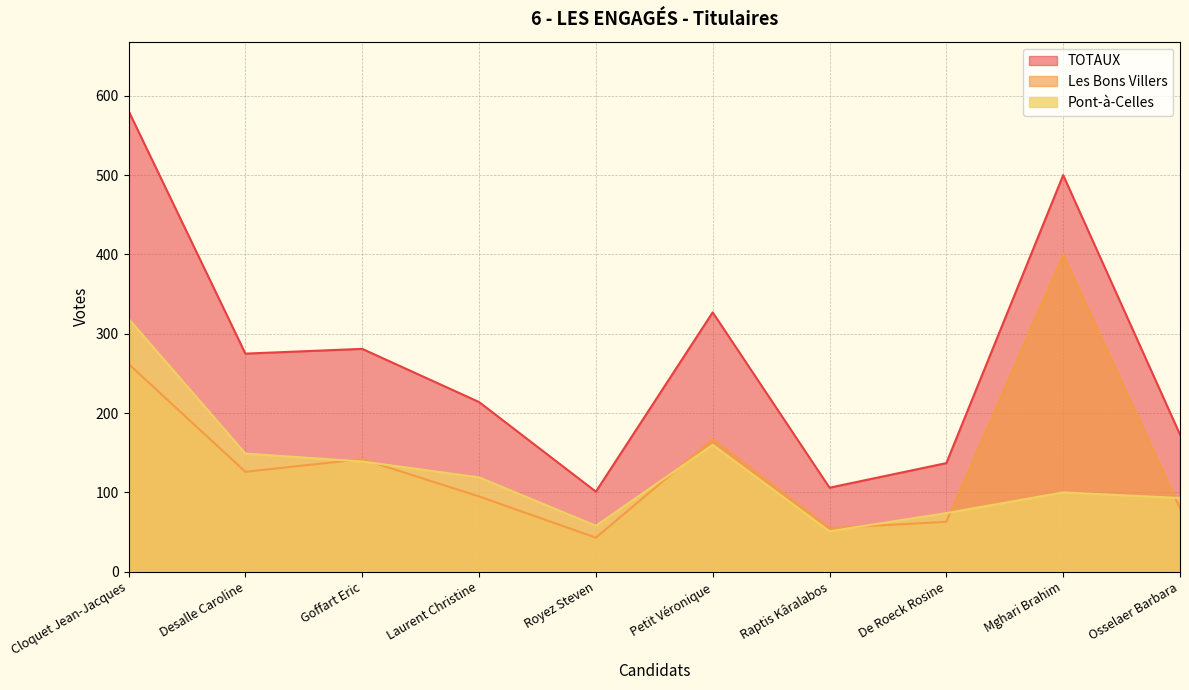

In Les Bons Villers, how many points are lower than both neighbors (excluding endpoints)?

3